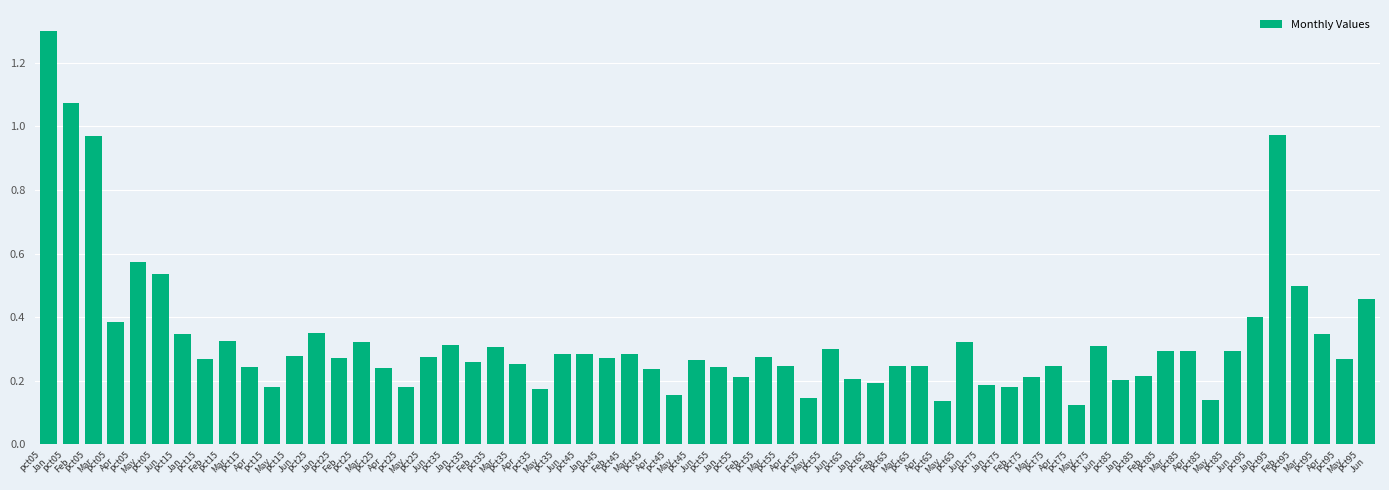

What is the greatest value displayed?

1.3